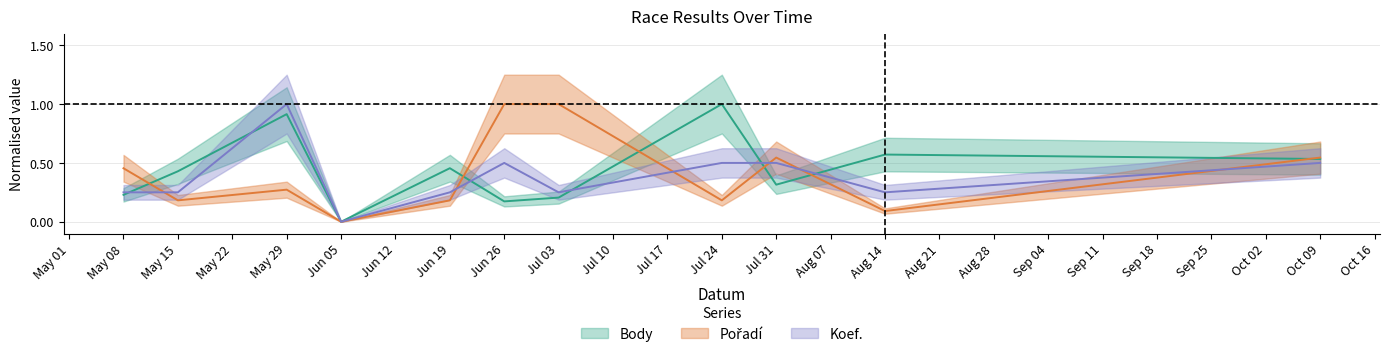

List the series in order of their peak value, lowest first.

Body, Pořadí, Koef.